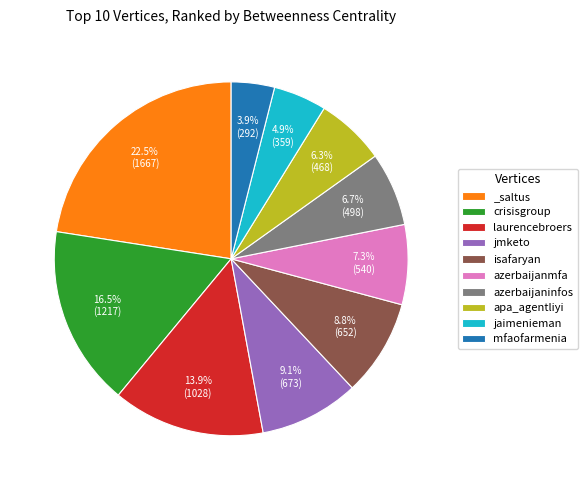

How many segments does this pie chart have?

10